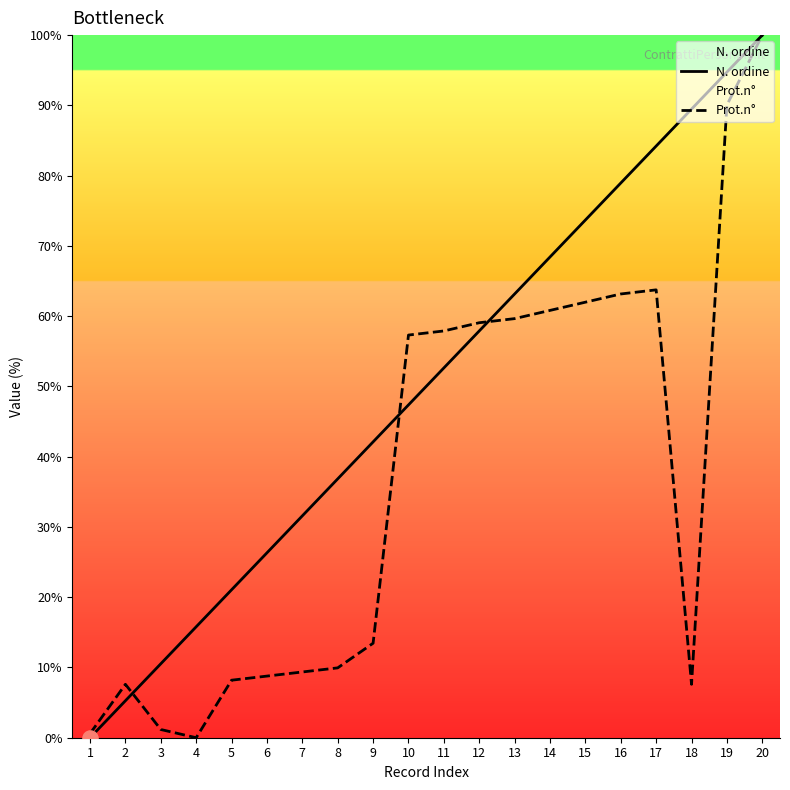

Which series reaches the maximum Y coordinate?

N. ordine